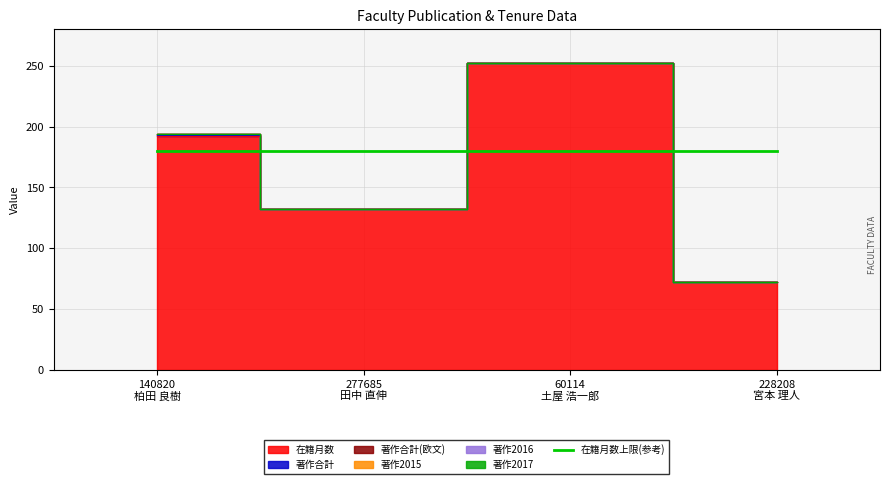

True or false: 著作合計 has more than 0 points higher than both neighbors.

False